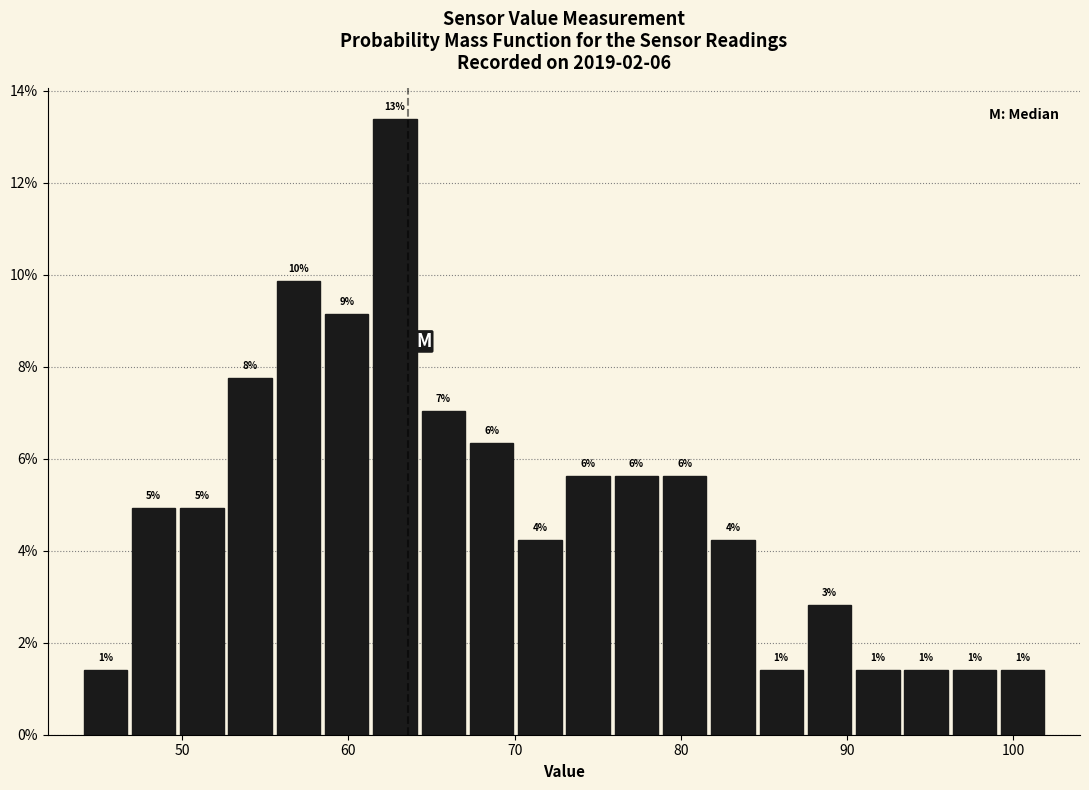

Around what value on the x-axis is the tallest bar? Give the approximate position of its centre, as read against the axis.

63